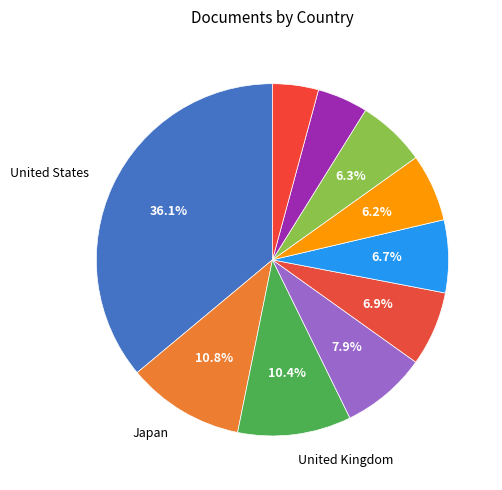

Which slice is the largest?

United States